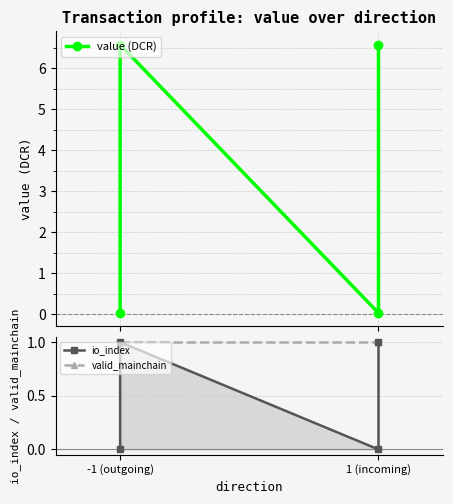

The value of valid_mainchain at -1 (outgoing) is 0.5. True or false?

False